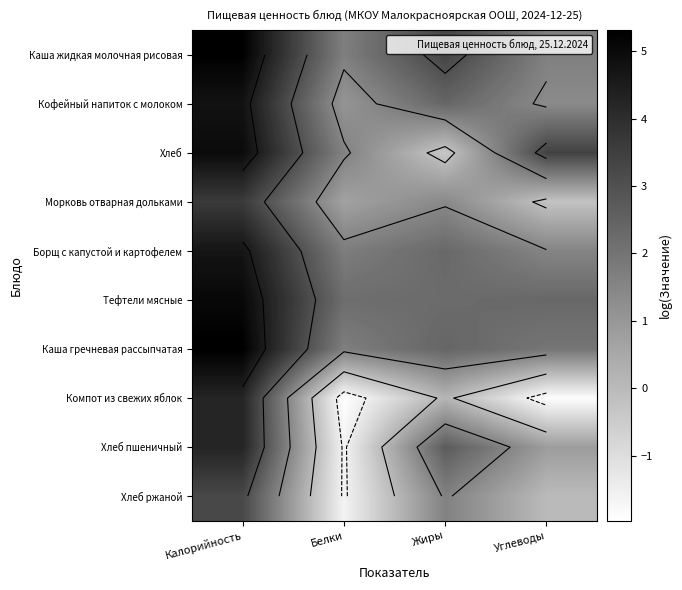

What is the maximum value for Тефтели мясные?

5.1